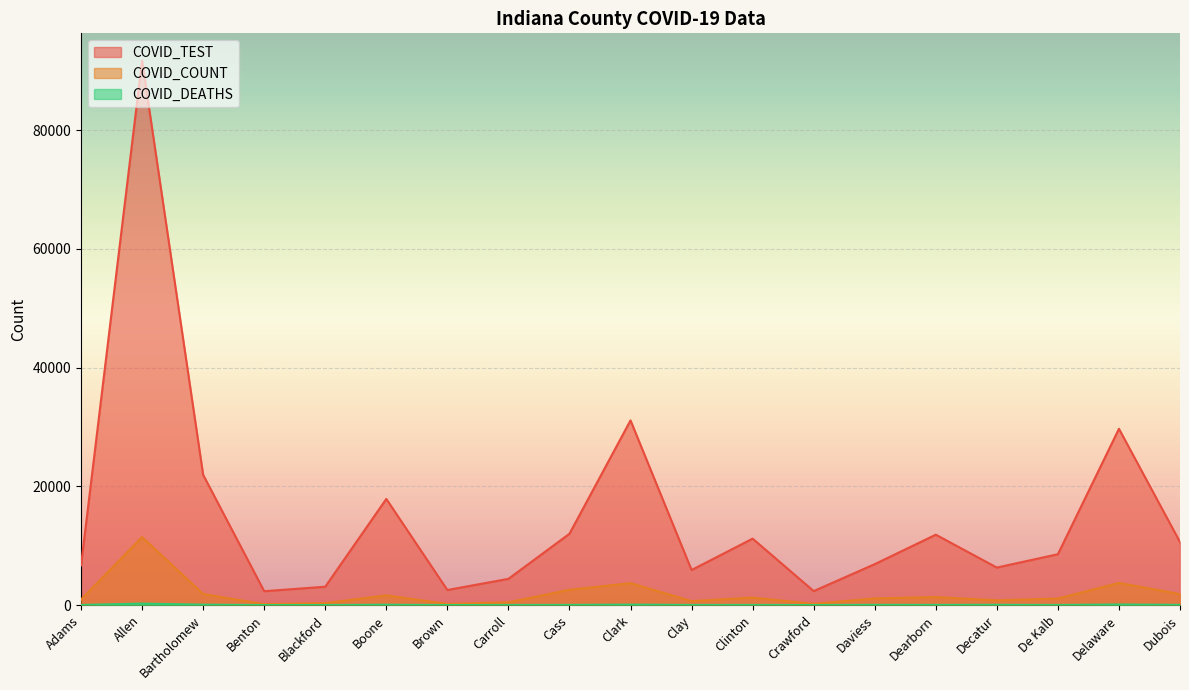

The COVID_DEATHS series shows 22 at Carroll. True or false?

False